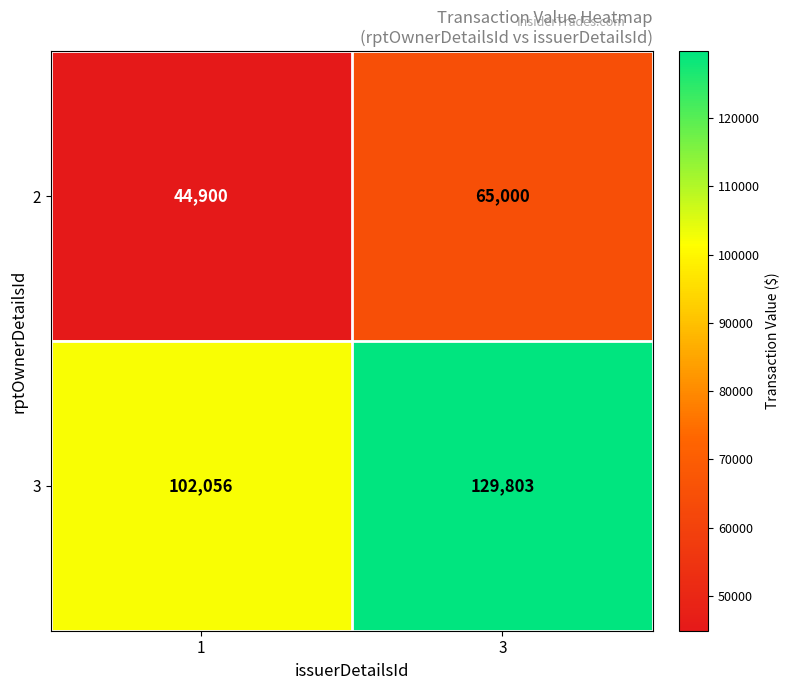

What is the sum of all 2 values?

109900